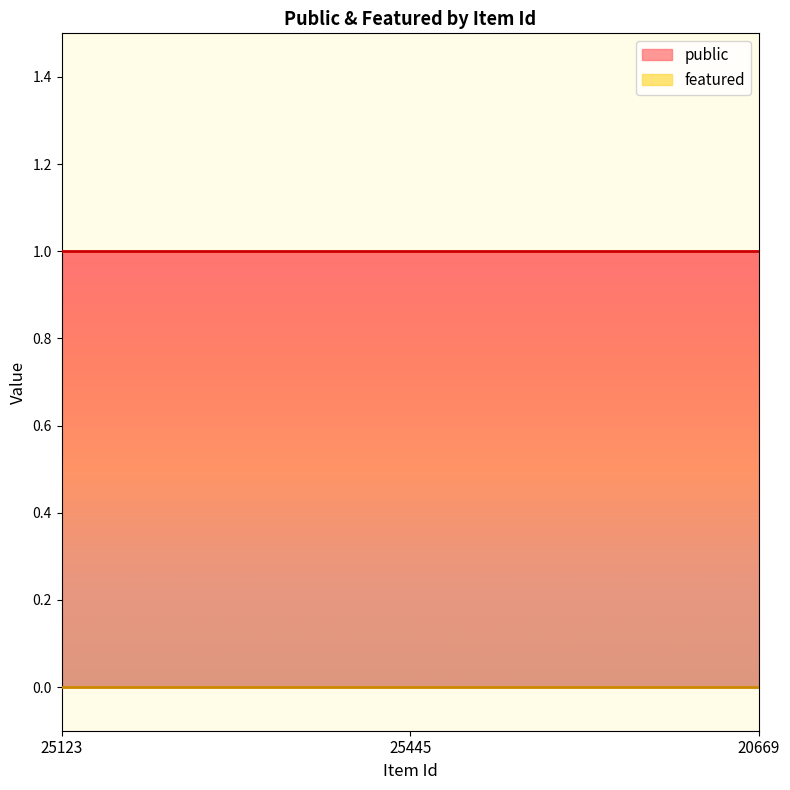

How many lines are shown in the chart?

2